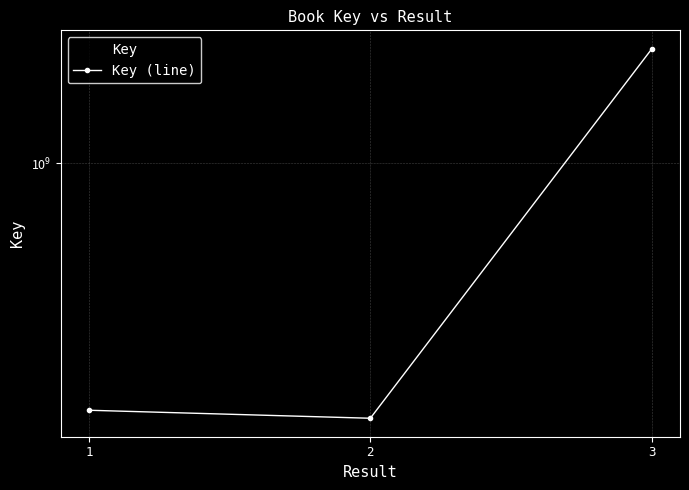

Rank the categories by Key (line) value from highest to lowest.

3, 1, 2